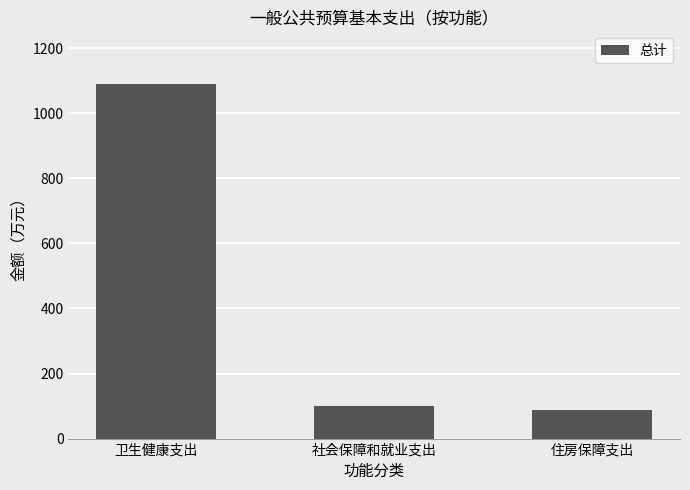

Where is the data nearest to the value 587?

社会保障和就业支出